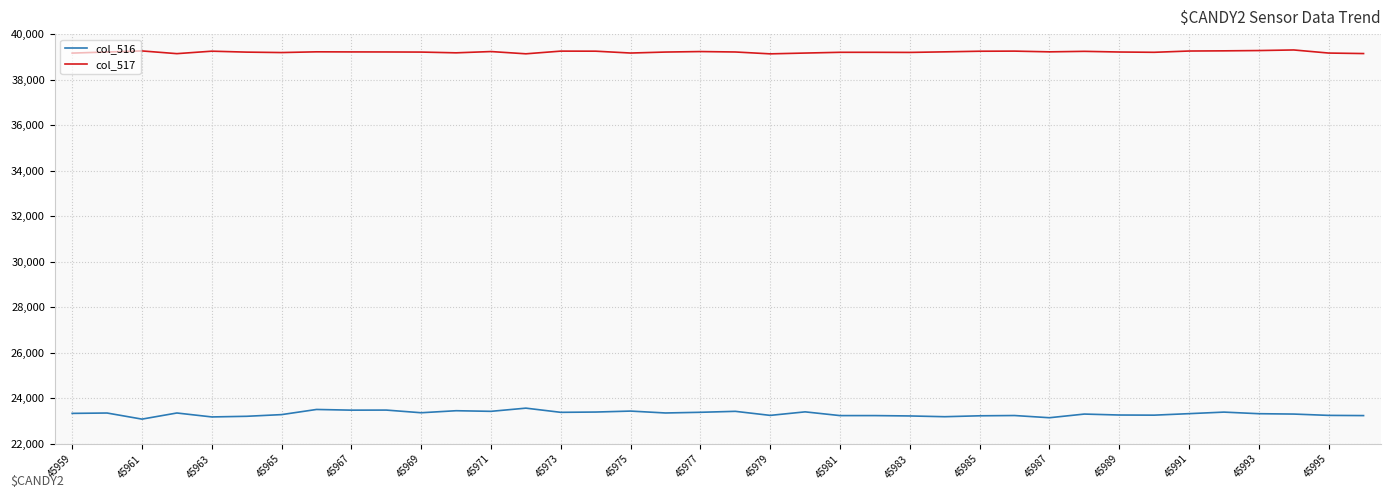

What is the lowest value of the col_517 series?

39133